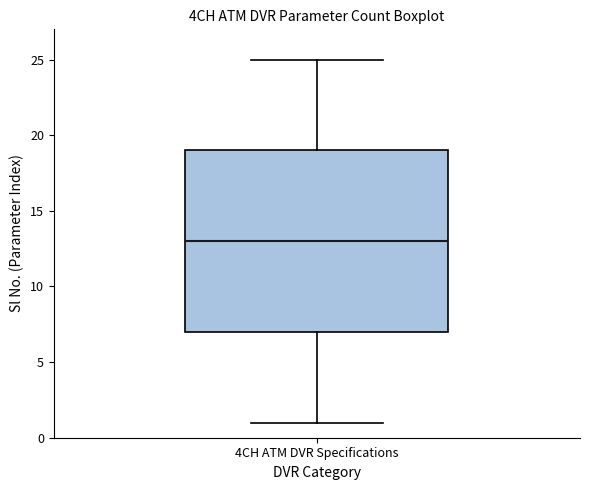

Read this box plot against the y-axis: the position of the median line, the range covered by the box, and the ends of both whiskers. The values are not printed on the chart, so give them approximately, as read against the axis.

median 13, box 7 to 19, whiskers 1 to 25